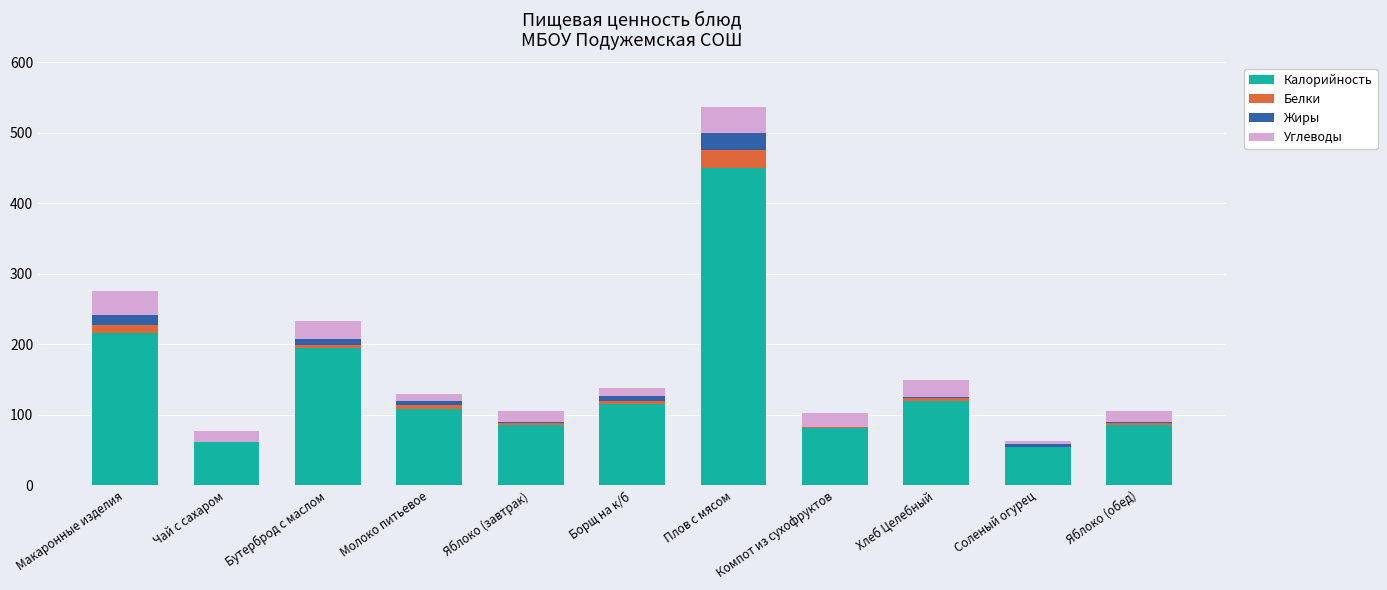

Where is Калорийность nearest to the value 252?

Макаронные изделия